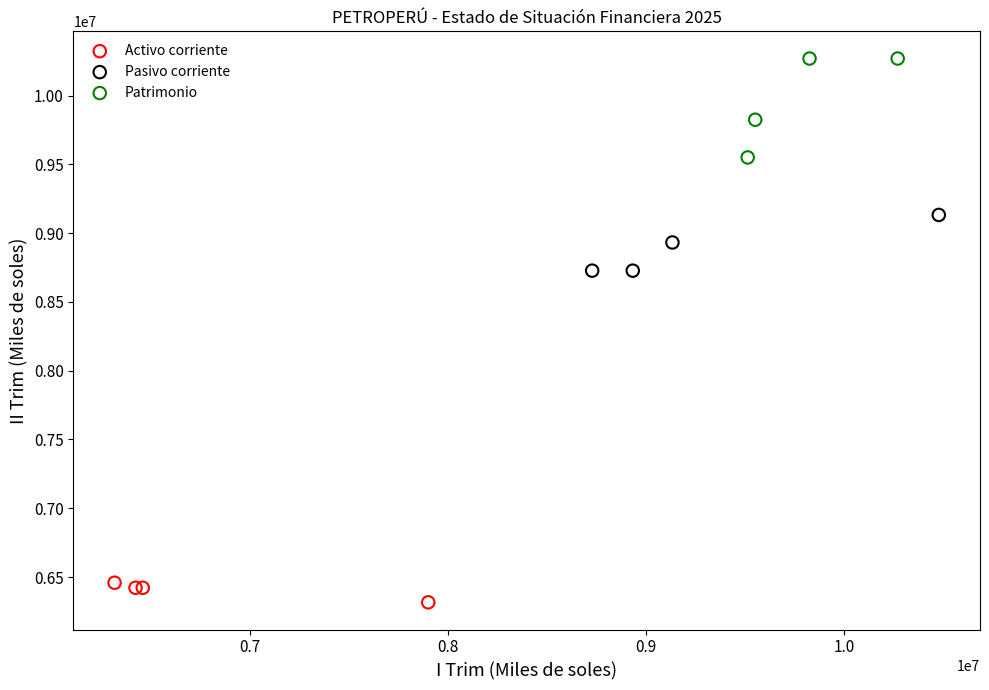

Which series has the largest Y range (max minus min)?

Patrimonio